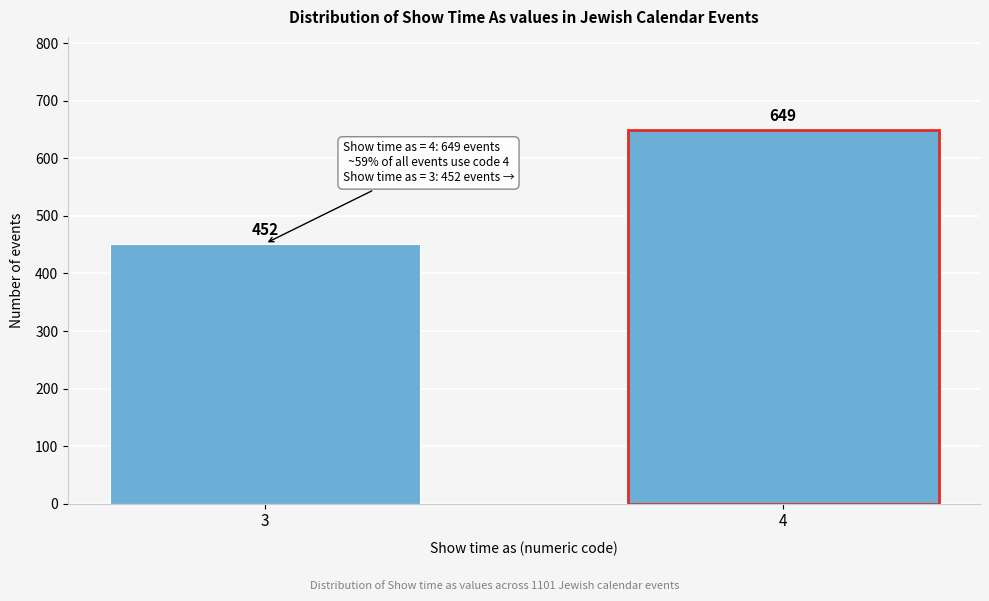

Reading left to right, transcribe all the data shown in this chart.

452	649